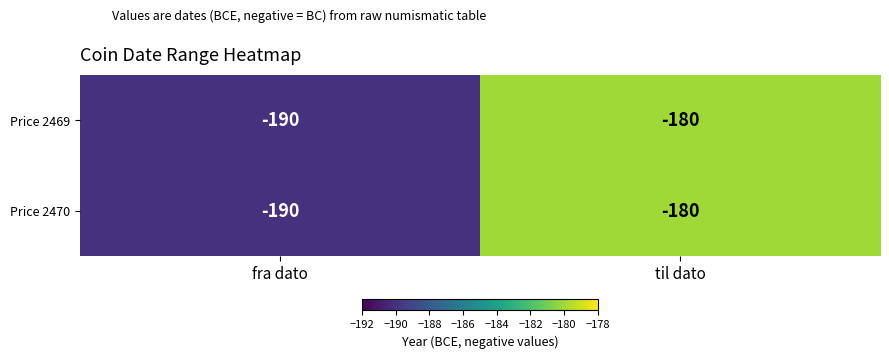

Is the value of Price 2470 at fra dato greater than the value of Price 2469 at til dato?

No